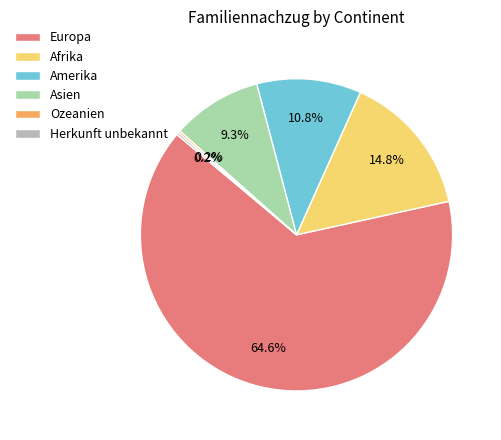

Combined, do Europa and Afrika account for over 50%?

Yes